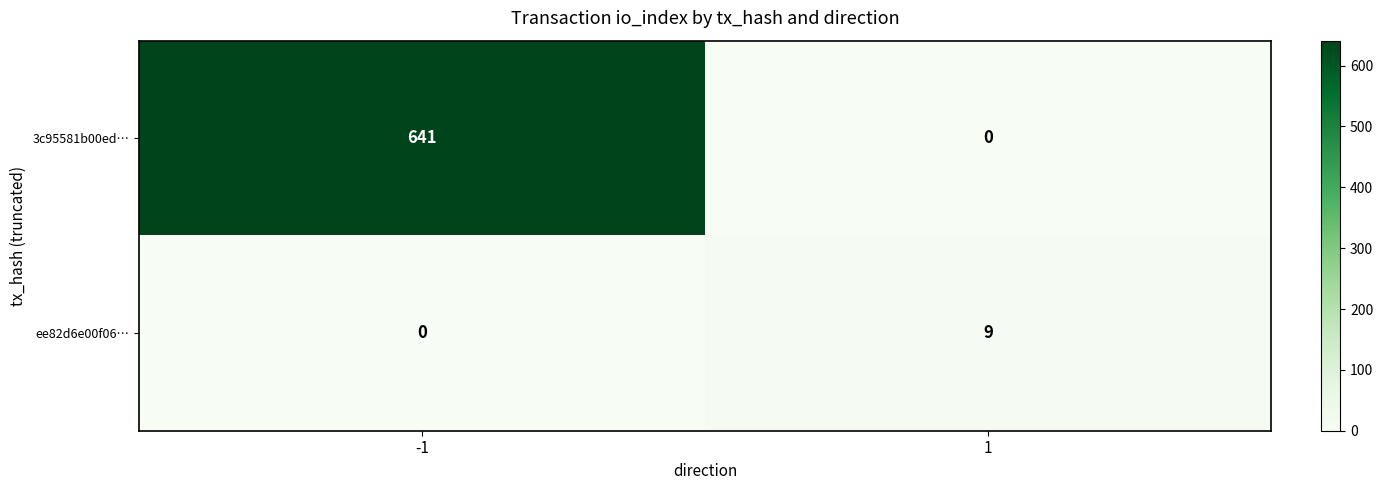

What is the difference between the highest and lowest values at 1?

9